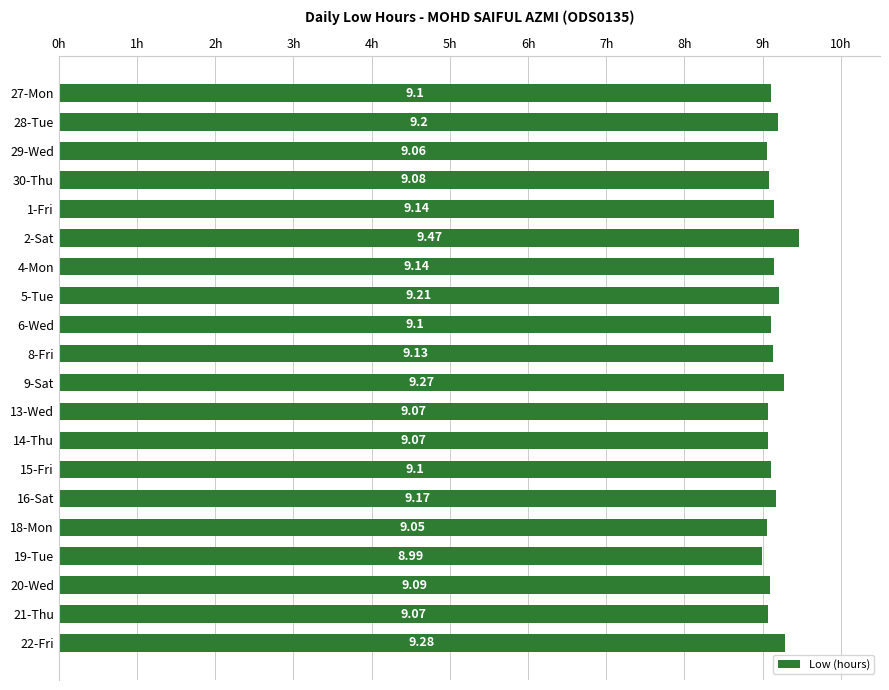

How many bars are there in total?

20